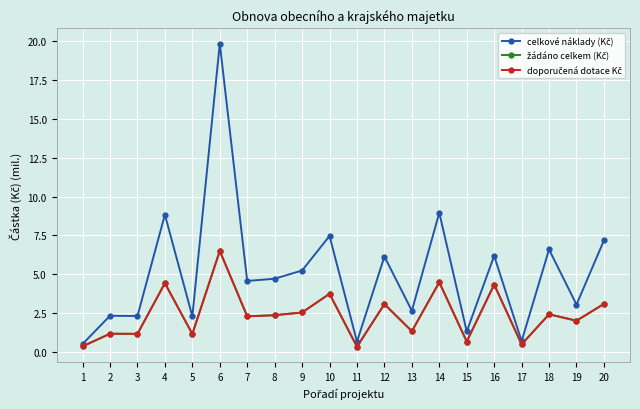

True or false: celkové náklady (Kč) has a value of 1.5 at 2.

False